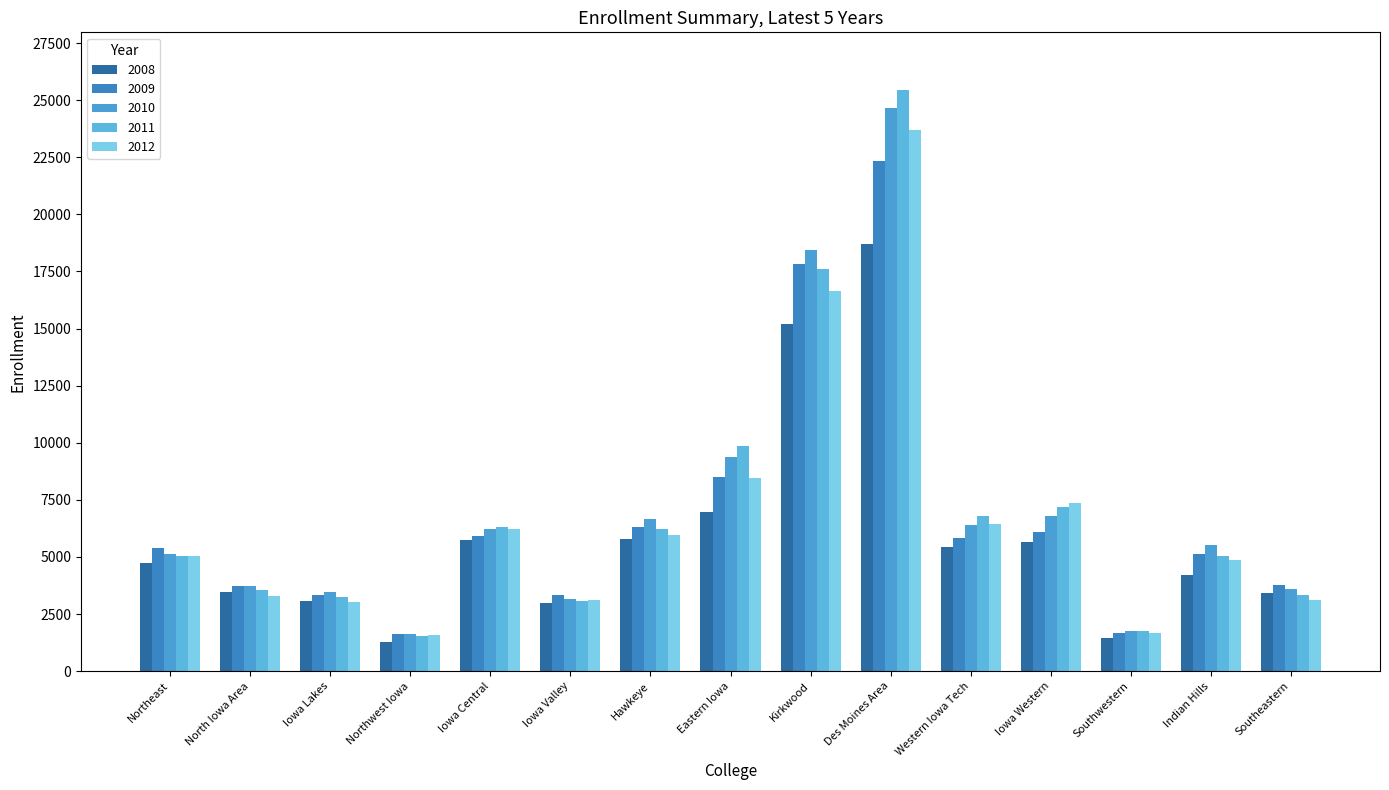

Which series has the largest range (max minus min)?

2011